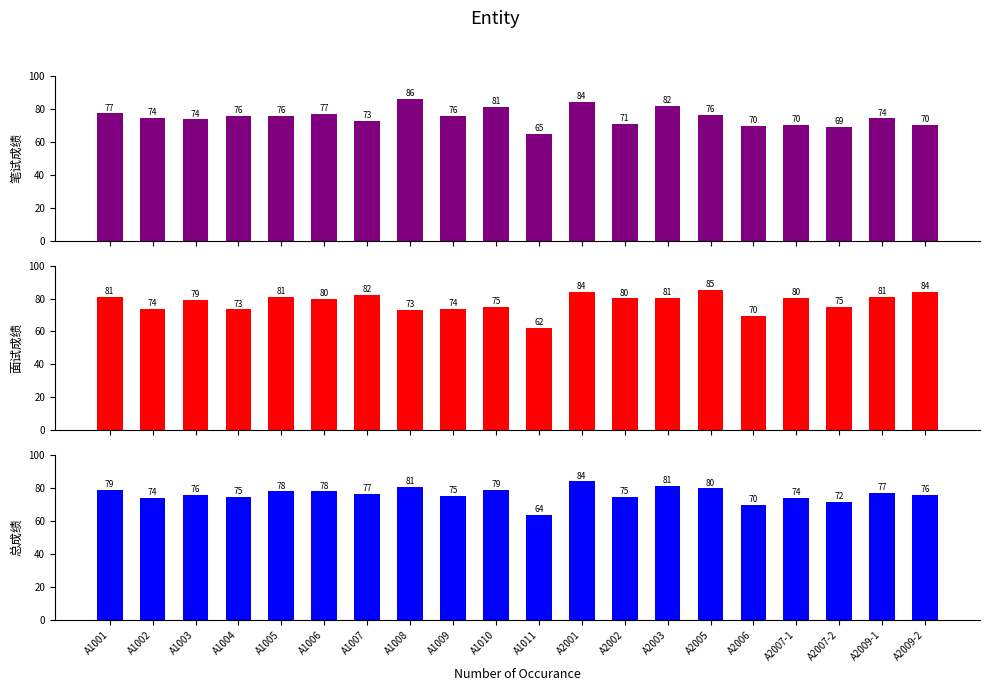

What are all the series names shown in the legend?

笔试成绩, 面试成绩, 总成绩